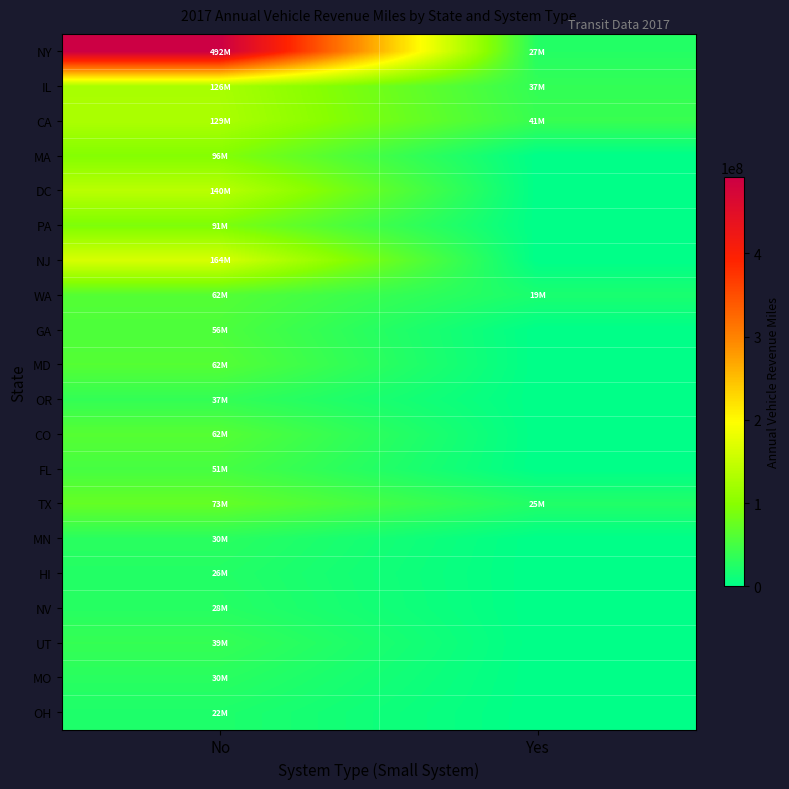

At how many categories does at least one series exceed 99669516?

1